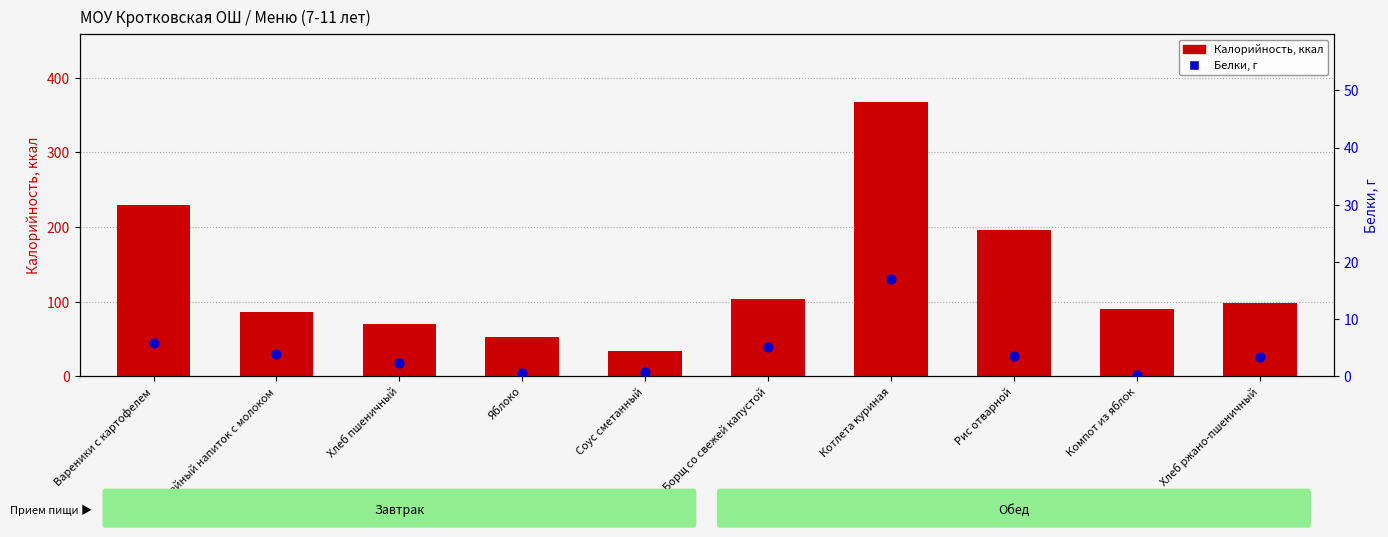

Which series has the widest spread of Y values?

Калорийность, ккал